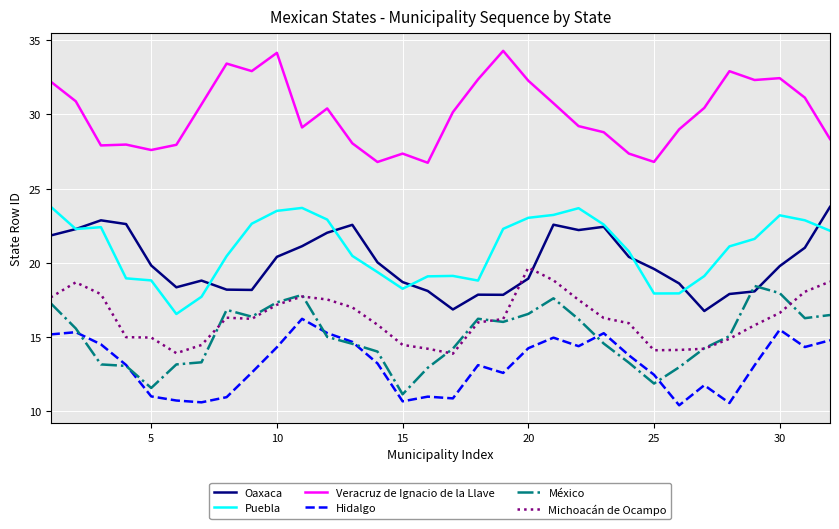

Which series has the largest total across all categories?

Veracruz de Ignacio de la Llave